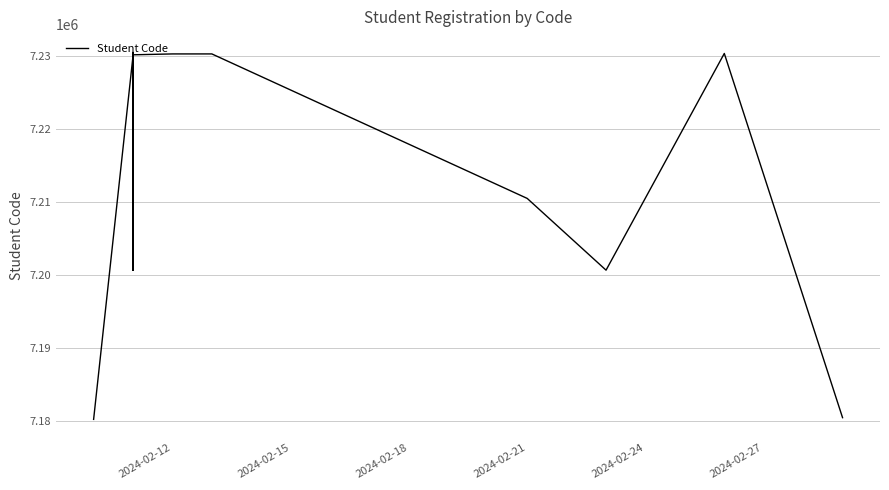

What is the greatest value displayed?

7230537